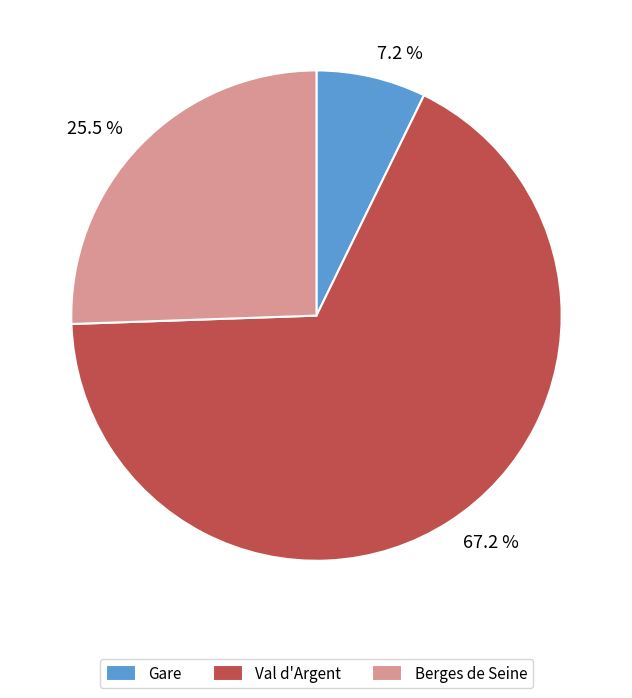

To the nearest percent, what percentage of the pie is Val d'Argent?

67%